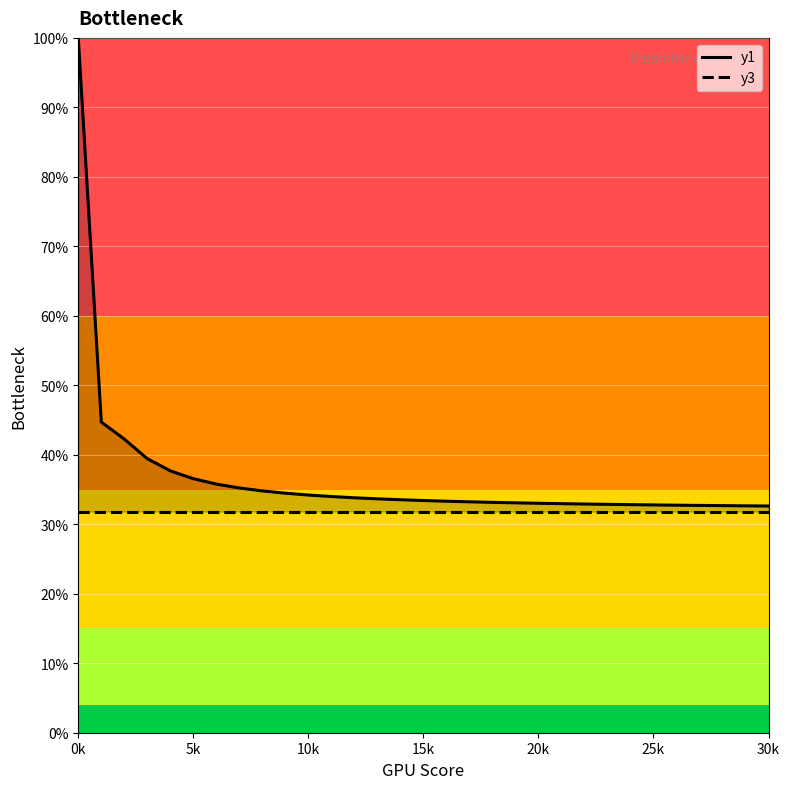

What is the label of the 6th point from the right?

25k